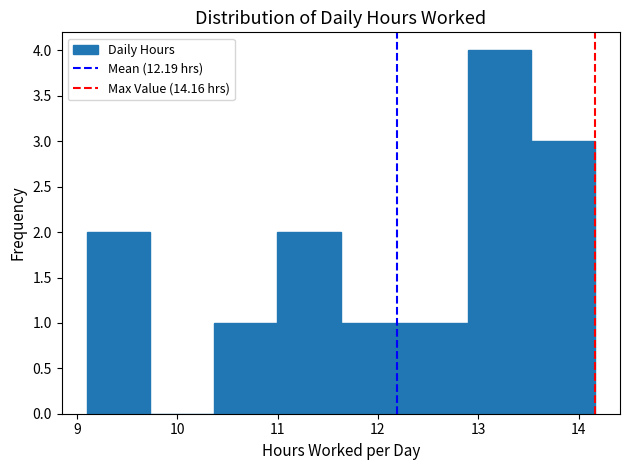

Reading left to right, list every bar in this chart as the range it spans on the x-axis followed by its height. Neither the bar edges nor the heights are printed on the chart, so give them approximately, as read against the axes.

9.1 to 9.7: 2
9.7 to 10.4: 0
10.4 to 11.0: 1
11.0 to 11.6: 2
11.6 to 12.3: 1
12.3 to 12.9: 1
12.9 to 13.5: 4
13.5 to 14.2: 3